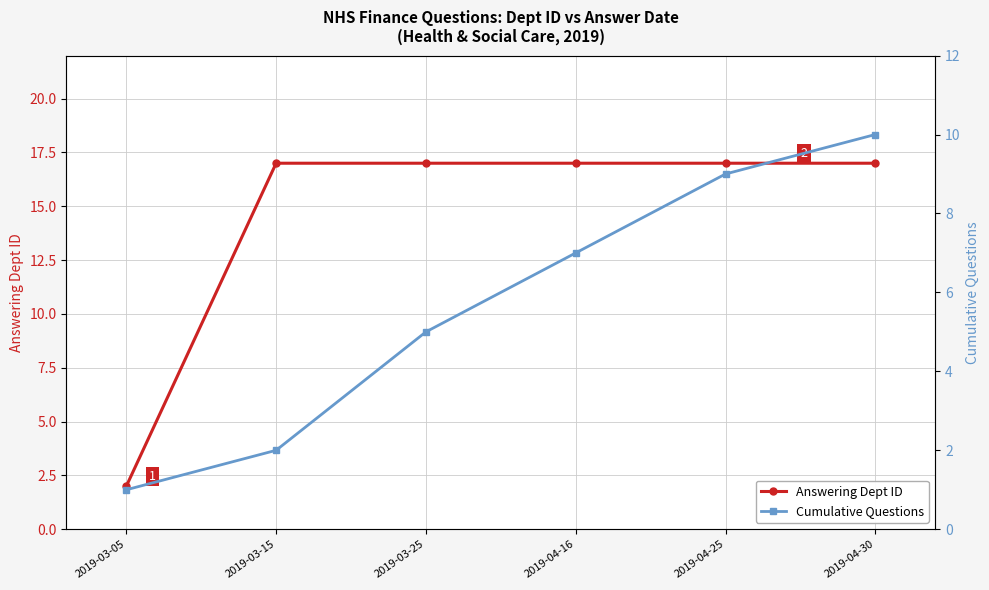

What is the maximum value shown in the chart?

17